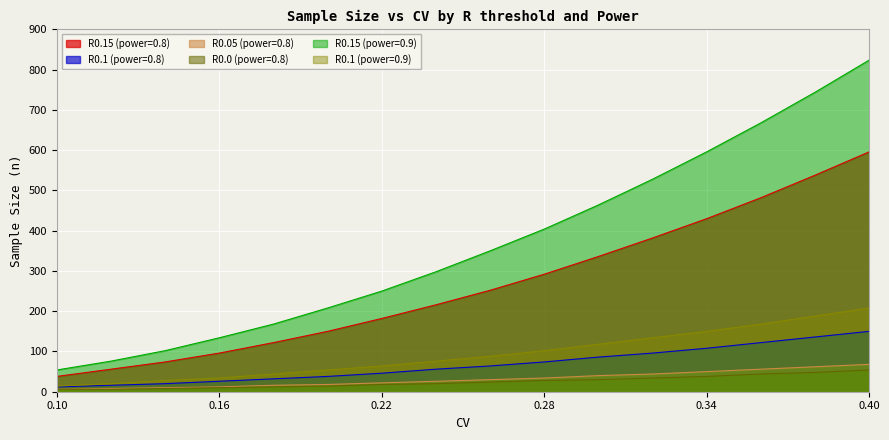

Is the value of R0.1 (power=0.9) at 0.3 greater than the value of R0.1 (power=0.8) at 0.36?

No